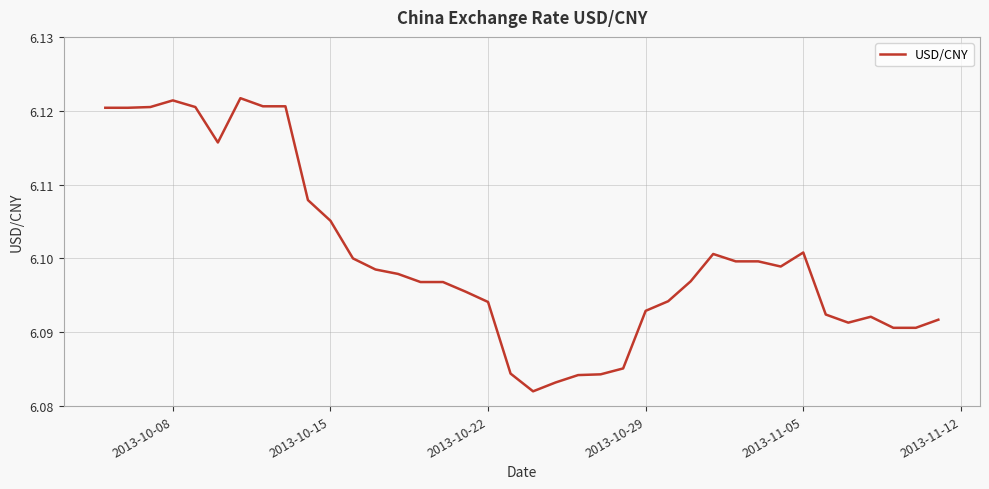

Is this an area chart (filled region under the line)?

No